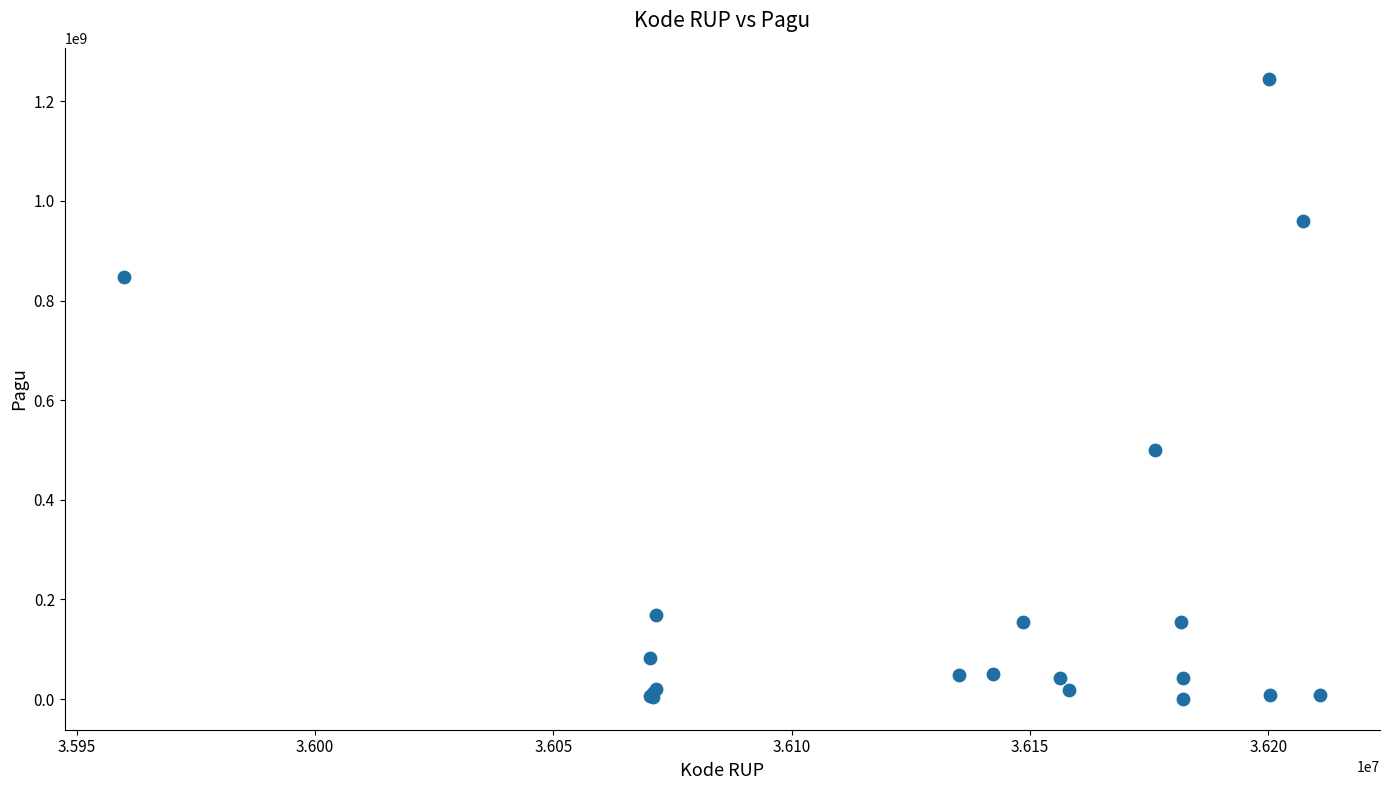

What Y value in the scatter plot is closest to 622840000?

499932000